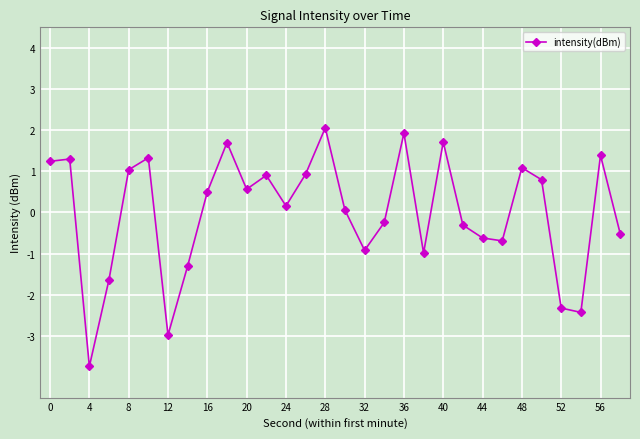

Count the number of data series in this chart.

1